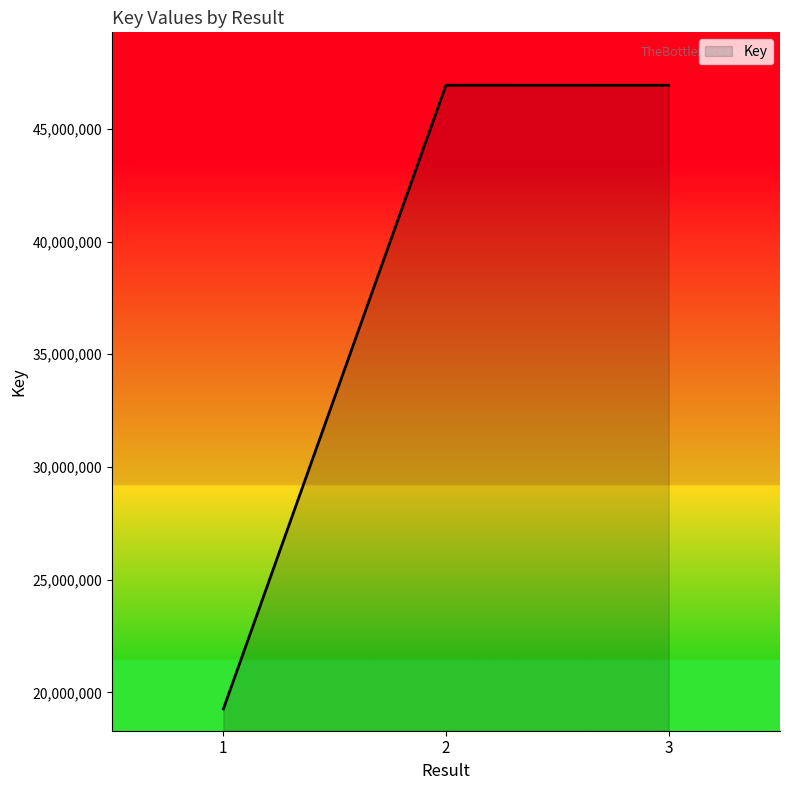

Read the value at 2, to the nearest 50.

46933050